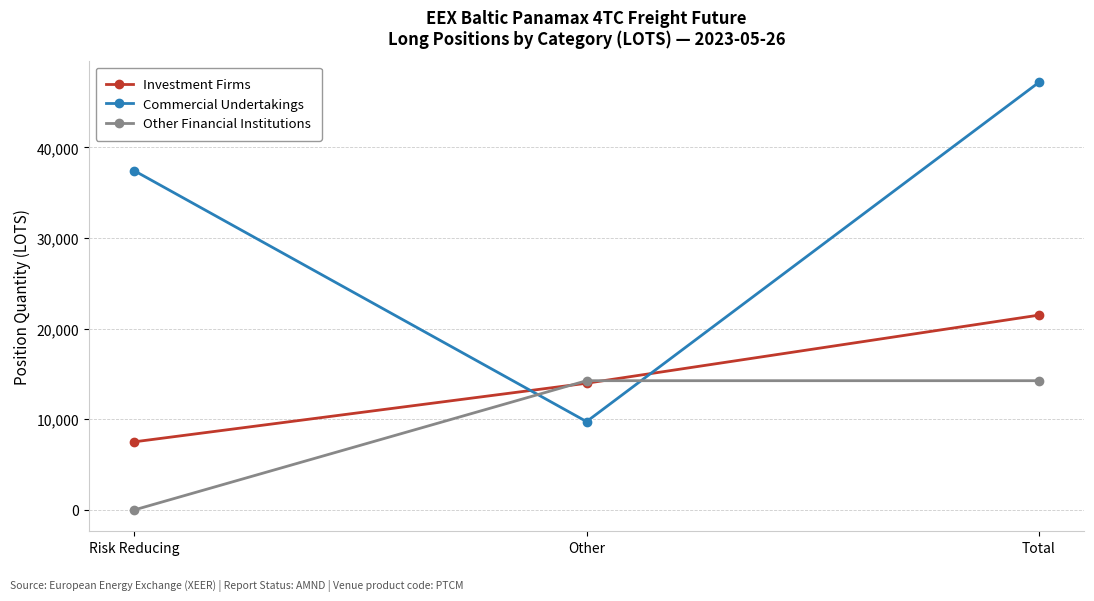

At Total, list the series in order from smallest to largest.

Other Financial Institutions, Investment Firms, Commercial Undertakings